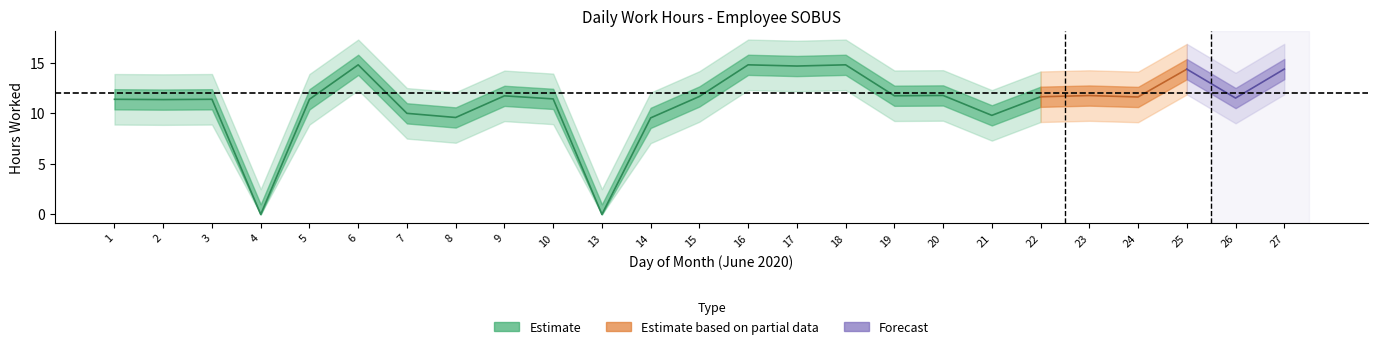

Reading right to left, what are all the values shown in this chart?

27=14.4	26=11.5	25=14.4	24=11.6	23=11.8	22=11.6	21=9.8	20=11.8	19=11.7	18=14.8	17=14.7	16=14.8	15=11.7	14=9.6	13=0.0	10=11.4	9=11.7	8=9.6	7=10.0	6=14.8	5=11.4	4=0.0	3=11.4	2=11.4	1=11.4